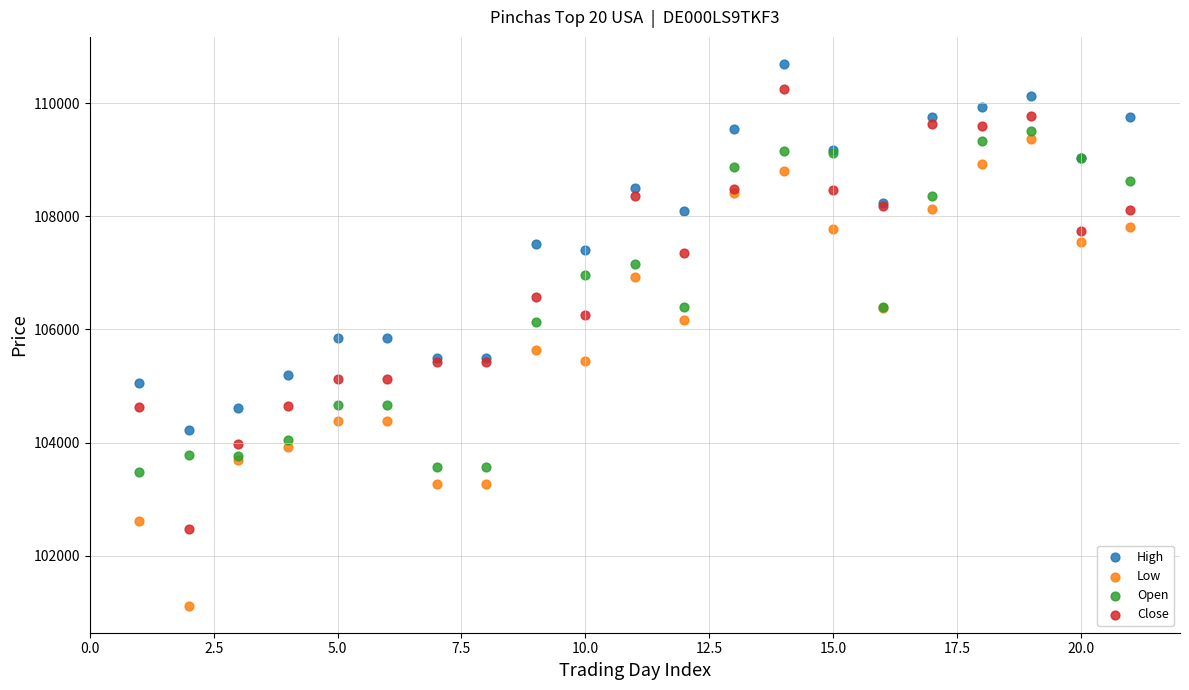

Which series contains the lowest Y value?

Low